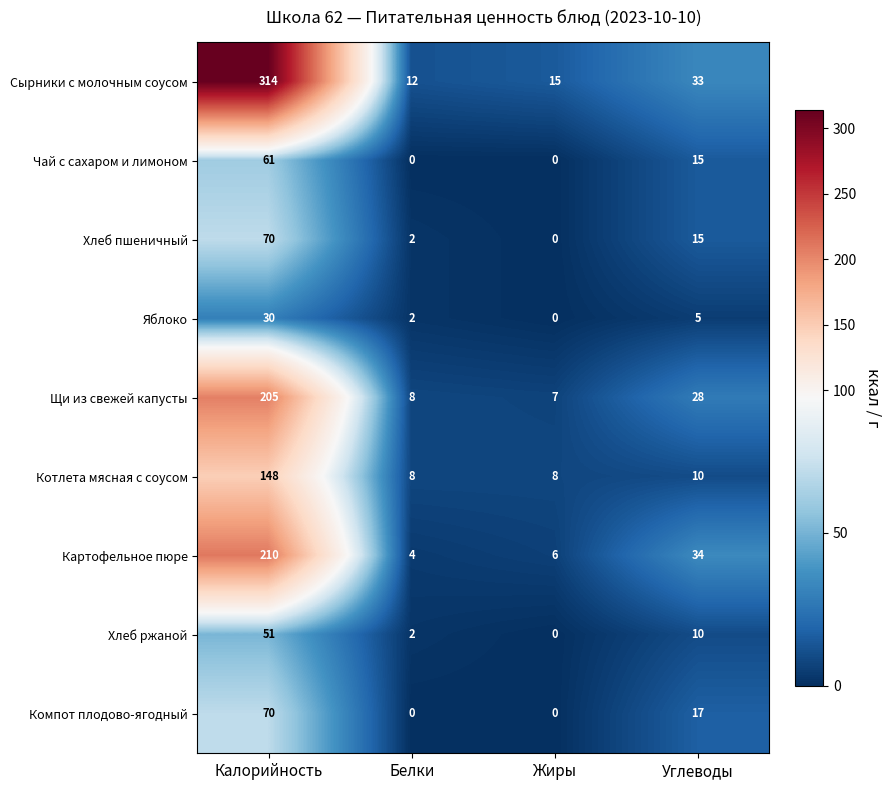

List the labels in order of Яблоко value, smallest first.

Жиры, Белки, Углеводы, Калорийность